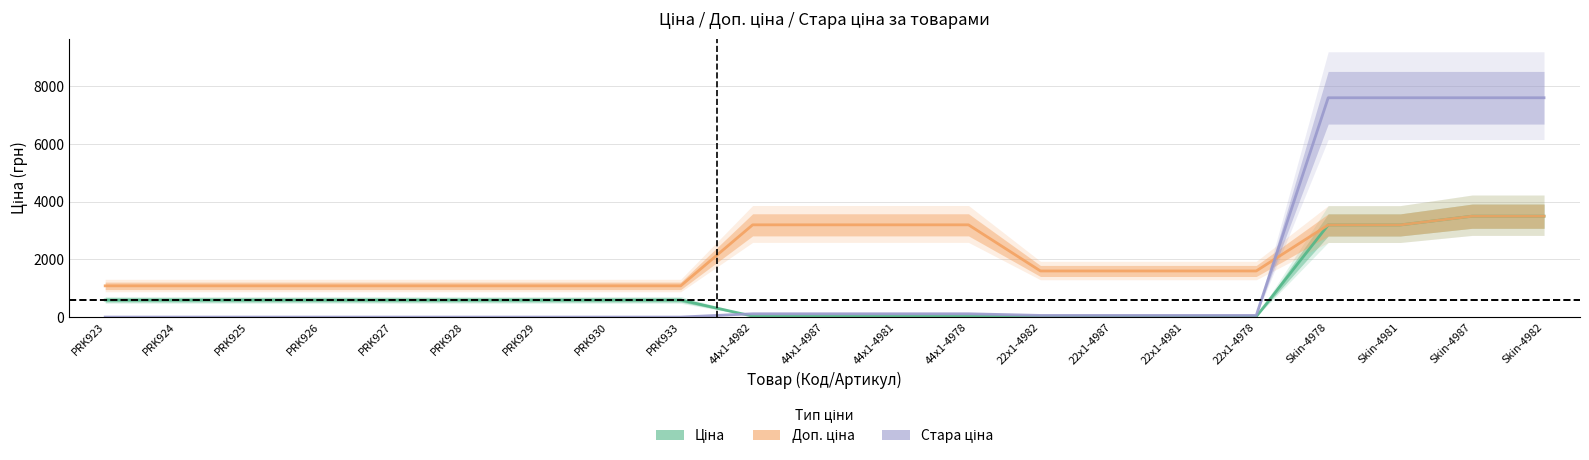

Between PRK929 and Skin-4987, which series saw the biggest shift?

Стара ціна